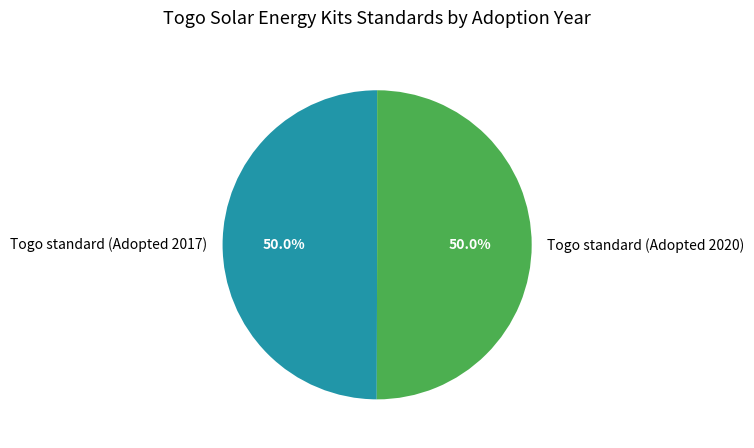

What percentage is NOT represented by Togo standard (Adopted 2020)?

50.0%